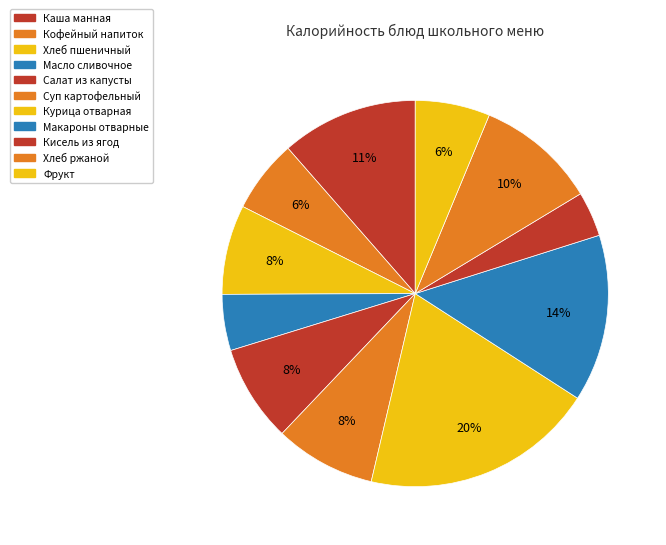

To the nearest percent, what is the average slice percentage?

9%